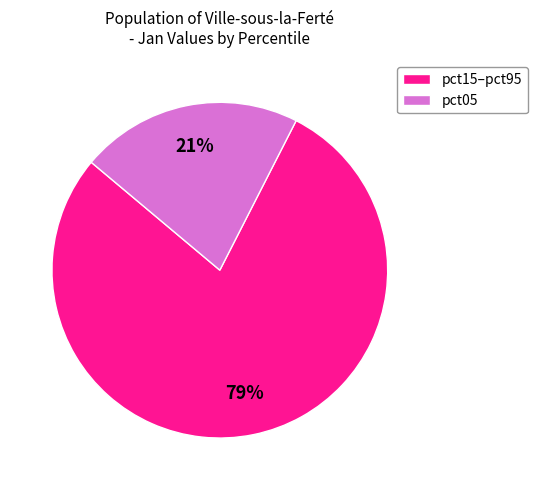

How many segments does this pie chart have?

2